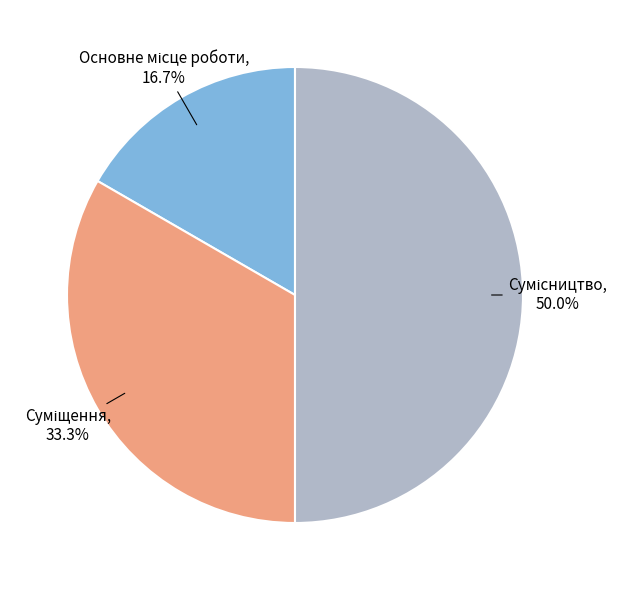

To the nearest percent, what is the average slice percentage?

33%